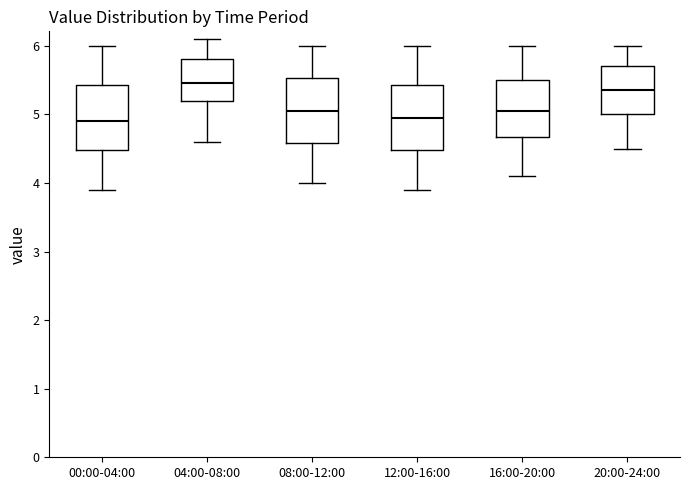

Reading left to right, transcribe this box plot: for each box, give where its median line is, the range the box spans, and where its two whiskers end, as read against the y-axis. The values are not printed on the chart, so give them approximately, as read against the axis.

00:00-04:00: median 4.9, box 4.5 to 5.4, whiskers 3.9 to 6.0
04:00-08:00: median 5.5, box 5.2 to 5.8, whiskers 4.6 to 6.1
08:00-12:00: median 5.1, box 4.6 to 5.5, whiskers 4.0 to 6.0
12:00-16:00: median 5.0, box 4.5 to 5.4, whiskers 3.9 to 6.0
16:00-20:00: median 5.1, box 4.7 to 5.5, whiskers 4.1 to 6.0
20:00-24:00: median 5.4, box 5.0 to 5.7, whiskers 4.5 to 6.0